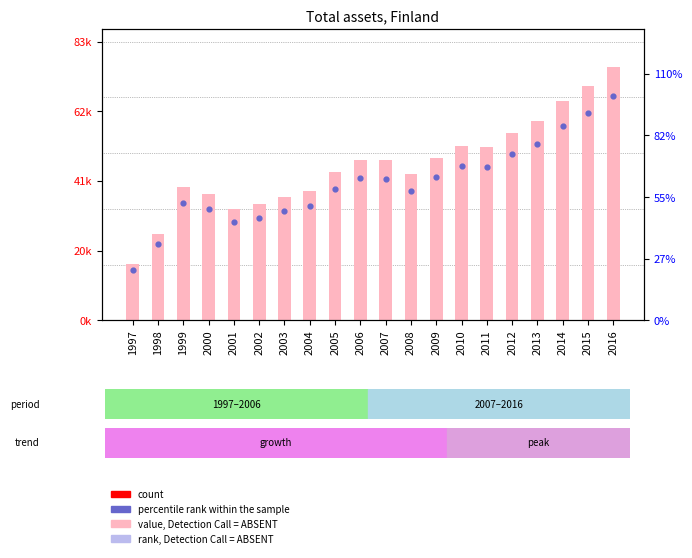

Is the value of rank, Detection Call = ABSENT at 2007 greater than the value of Total assets (EUR millions) at 2002?

Yes